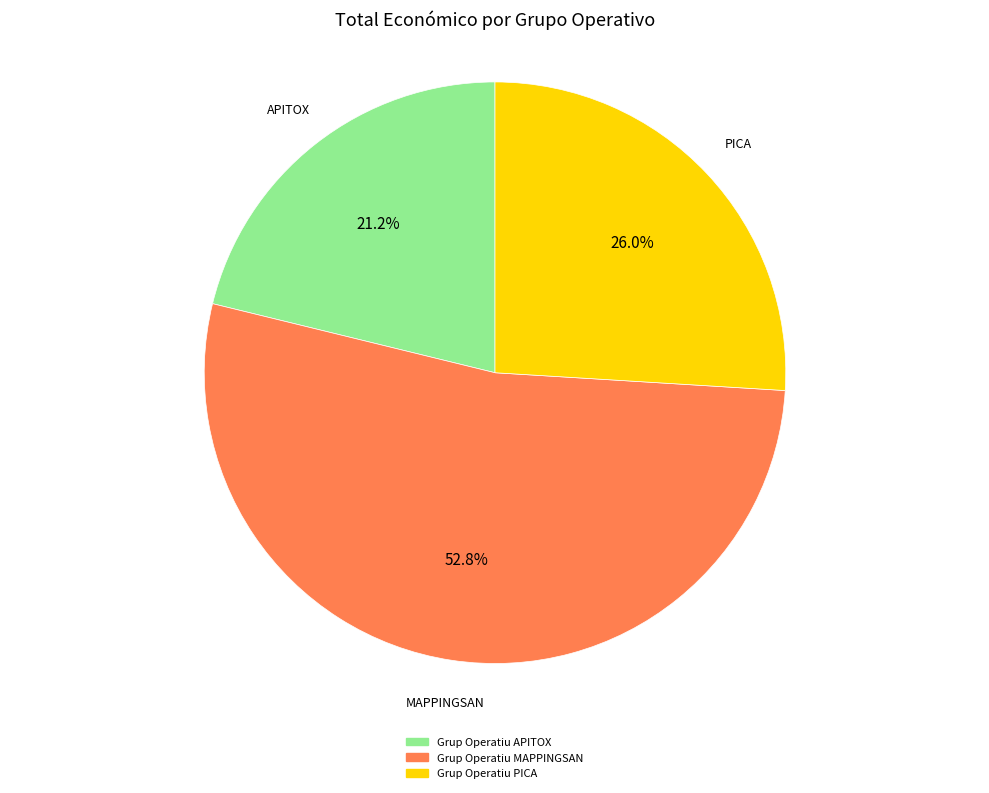

Does MAPPINGSAN account for over 50% of the chart?

Yes